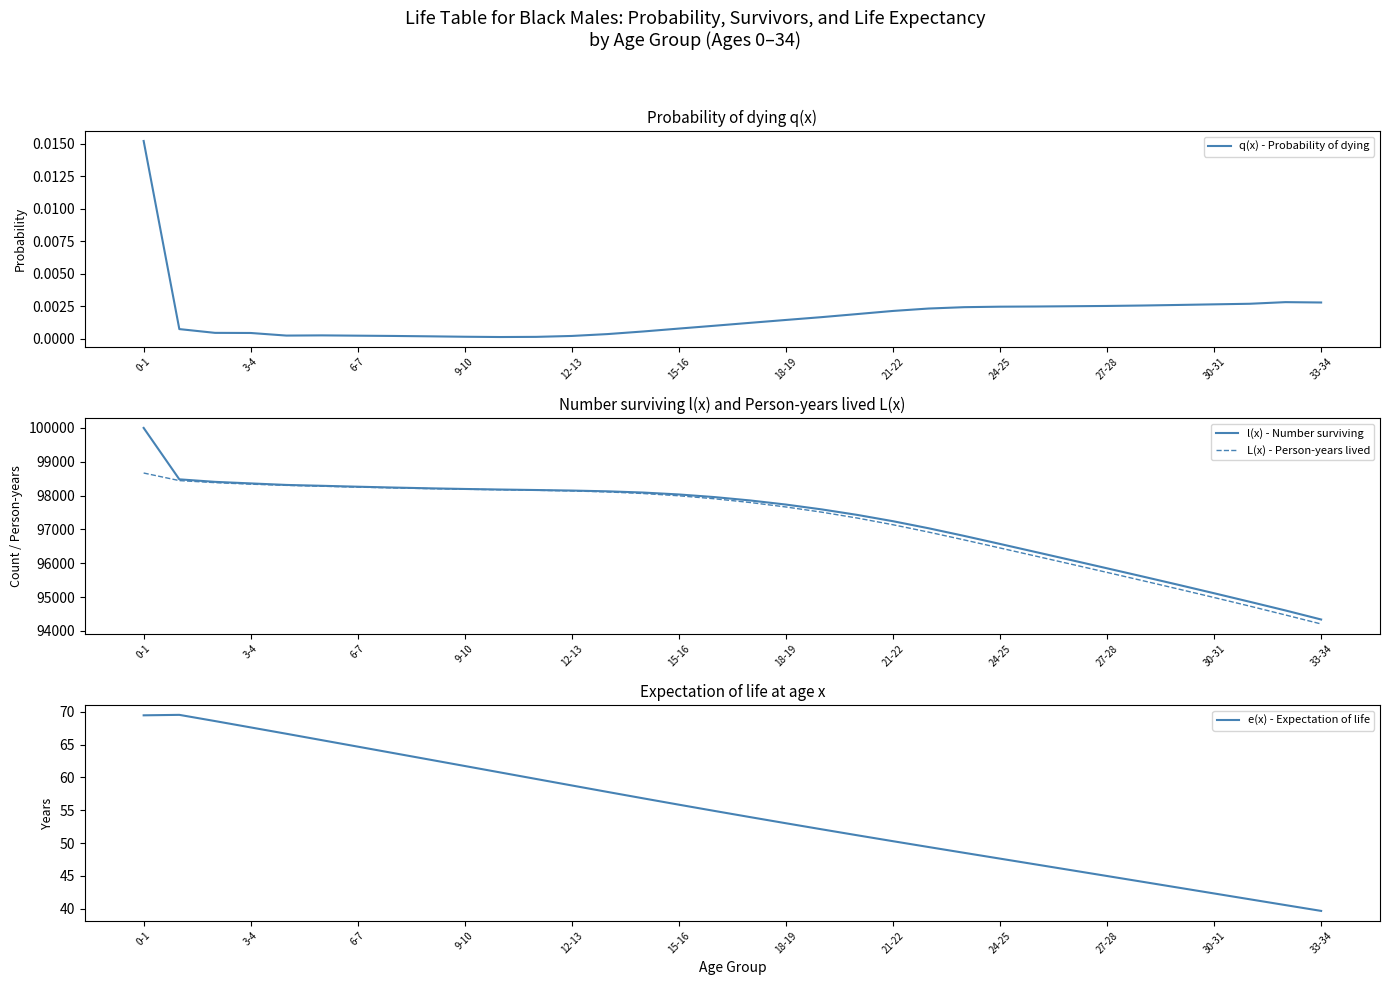

True or false: e(x) - Expectation of life has a value of 45.0 at 27-28.

True